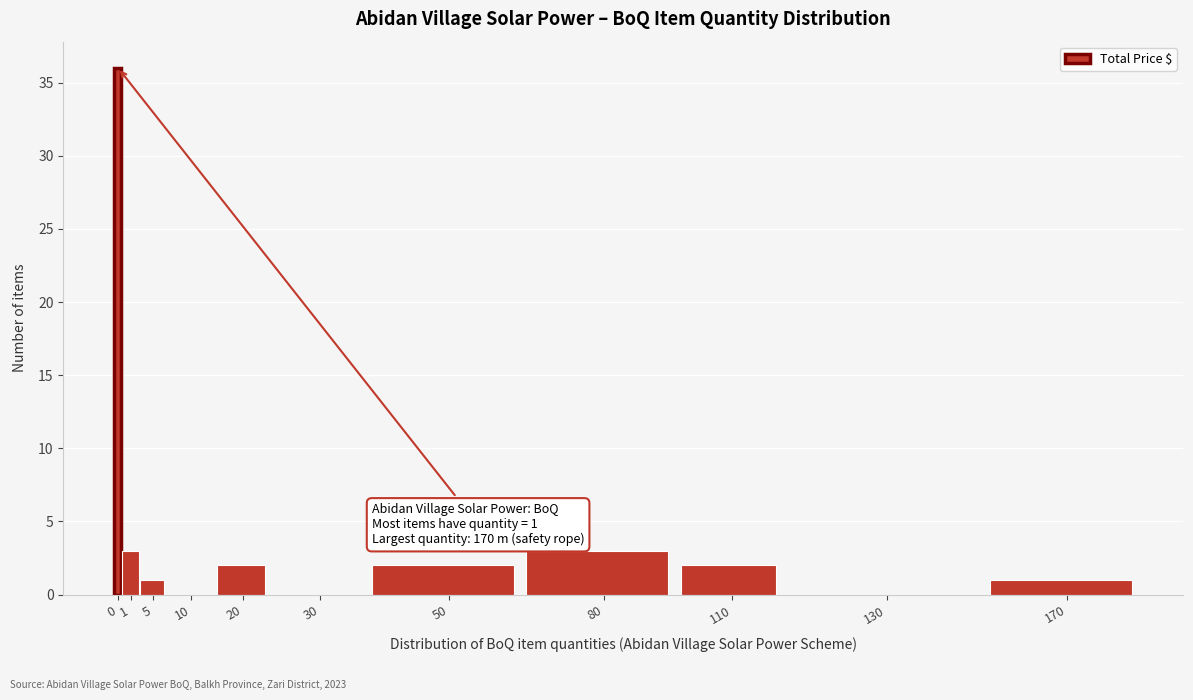

Reading right to left, extract all data points from this chart.

170=1	130=0	110=2	80=3	50=2	30=0	20=2	10=0	5=1	1=3	0=36